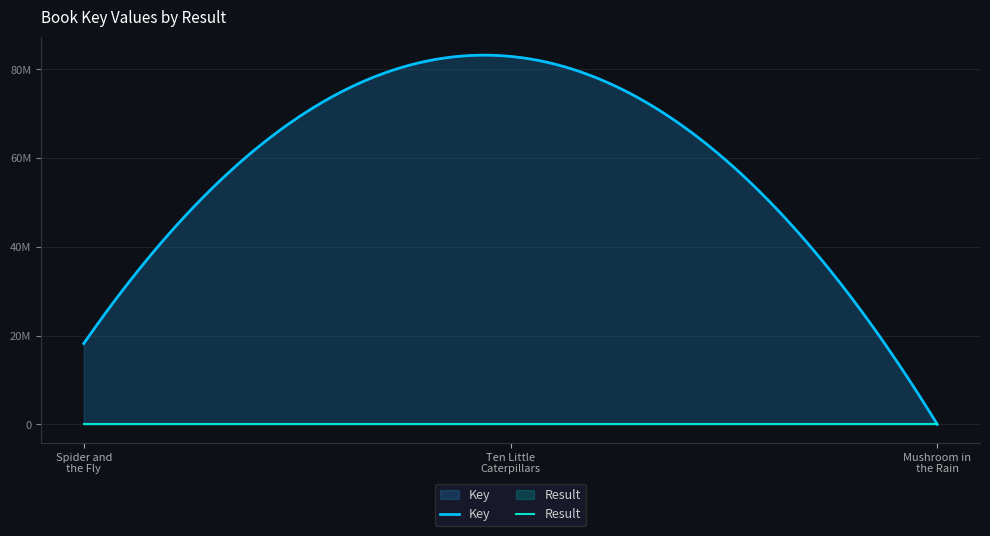

What is the greatest value displayed?

82922272